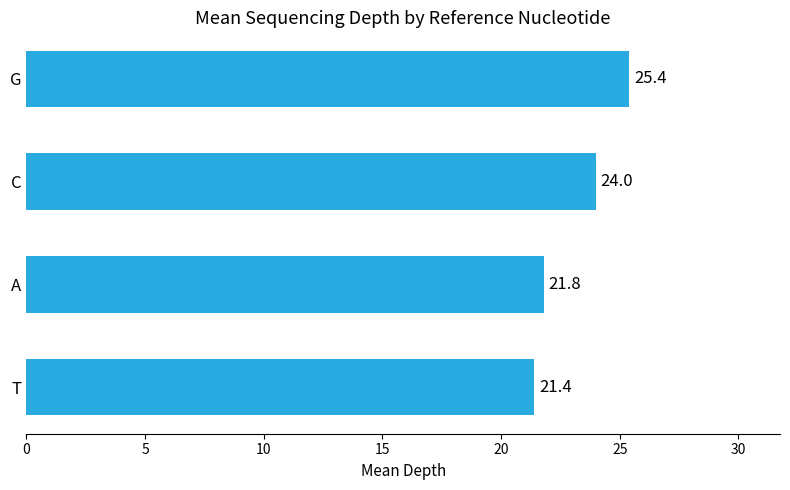

What is the difference between the second highest and minimum values?

2.6